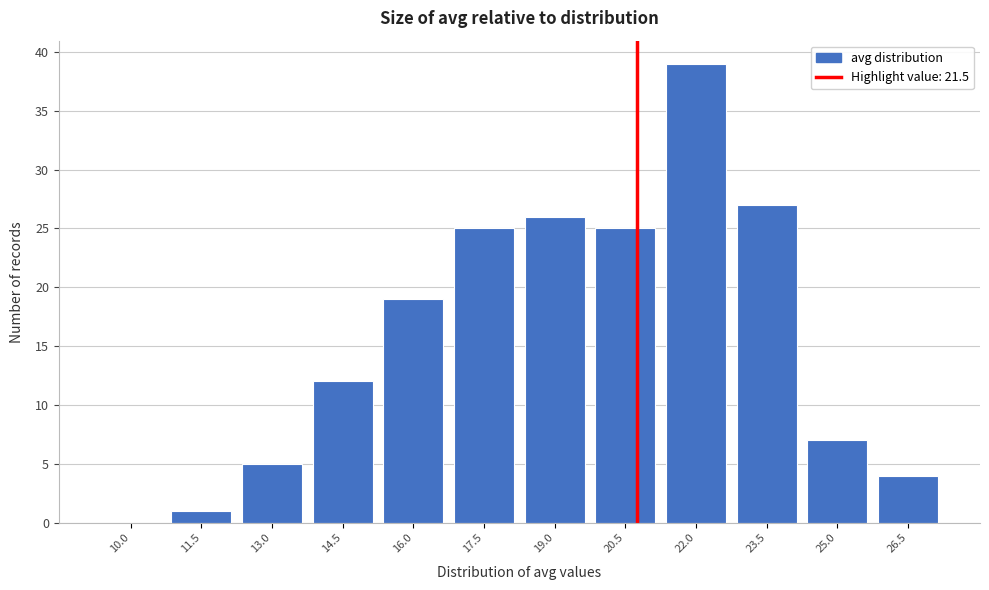

Reading left to right, transcribe all the data shown in this chart.

10.0=0	11.5=1	13.0=5	14.5=12	16.0=19	17.5=25	19.0=26	20.5=25	22.0=39	23.5=27	25.0=7	26.5=4